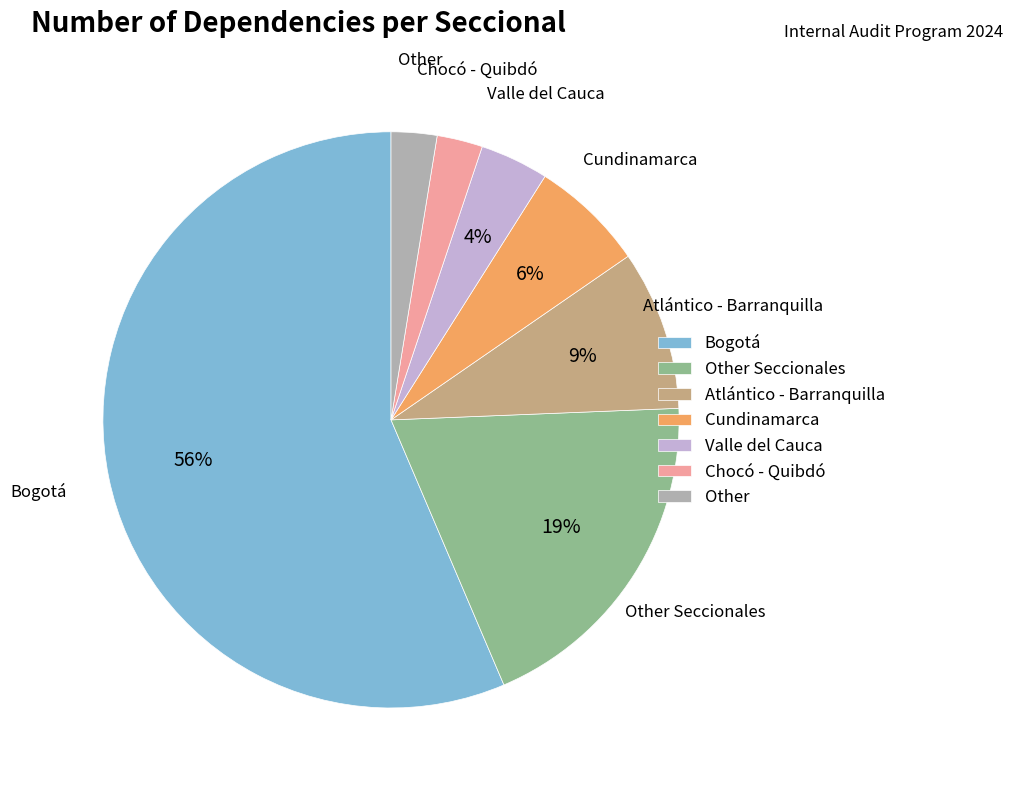

What percentage is the Valle del Cauca slice, to the nearest percent?

4%